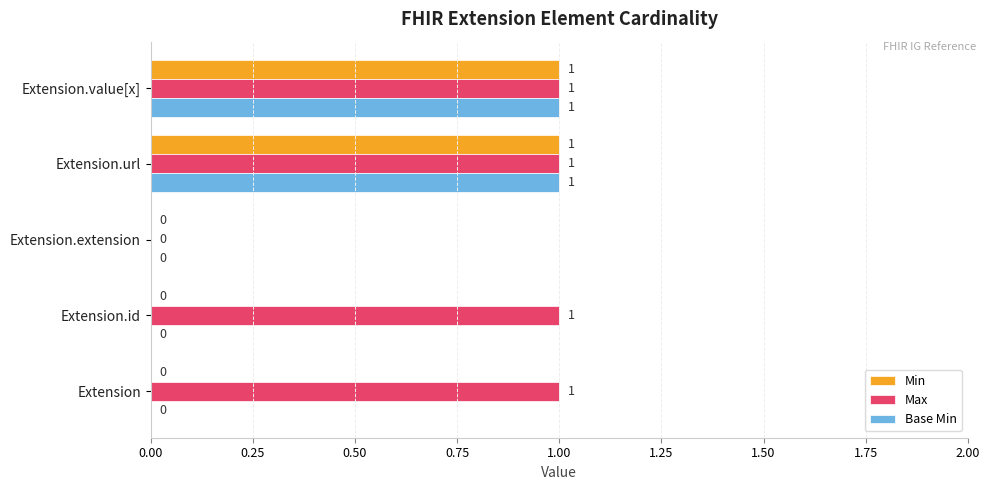

How many Base Min values are between 0 and 1?

5